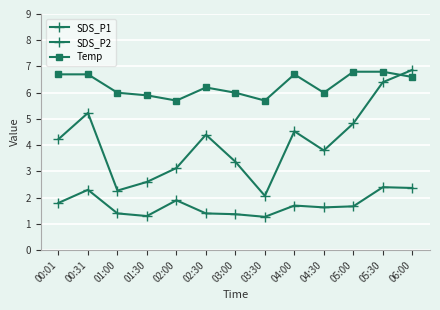

What position from the left is 03:30?

8